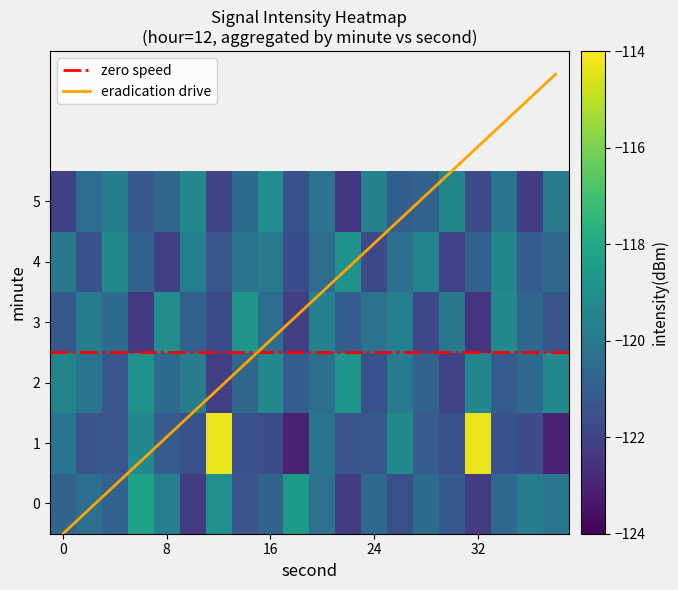

Is it true that eradication drive equals 1.6 at 32?

False